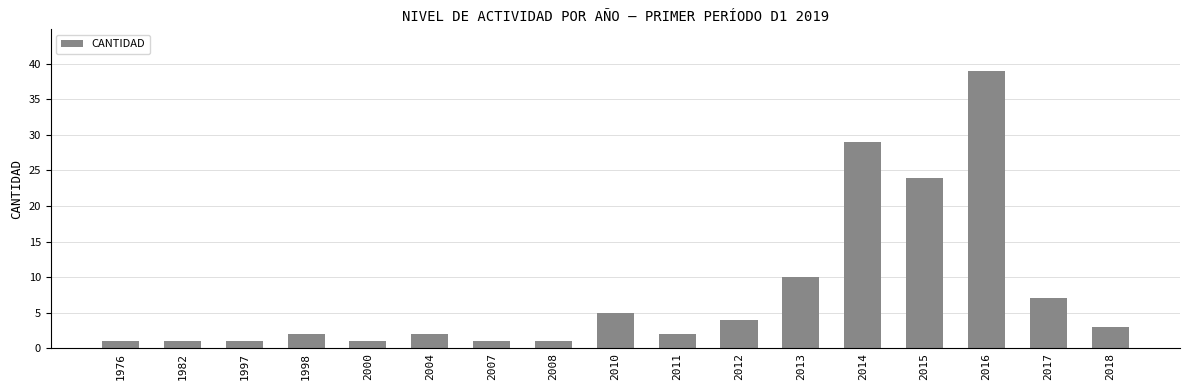

Which has a higher value, 1982 or 2016?

2016